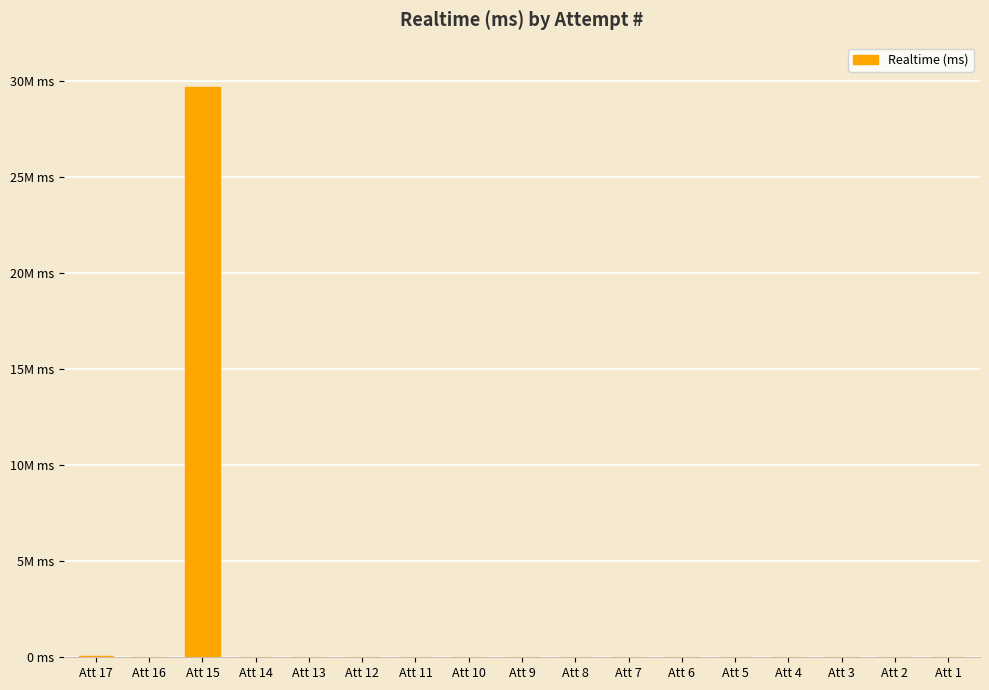

Reading left to right, extract all data points from this chart.

44952	0	29714268	0	0	0	0	0	0	0	0	0	0	0	0	0	0